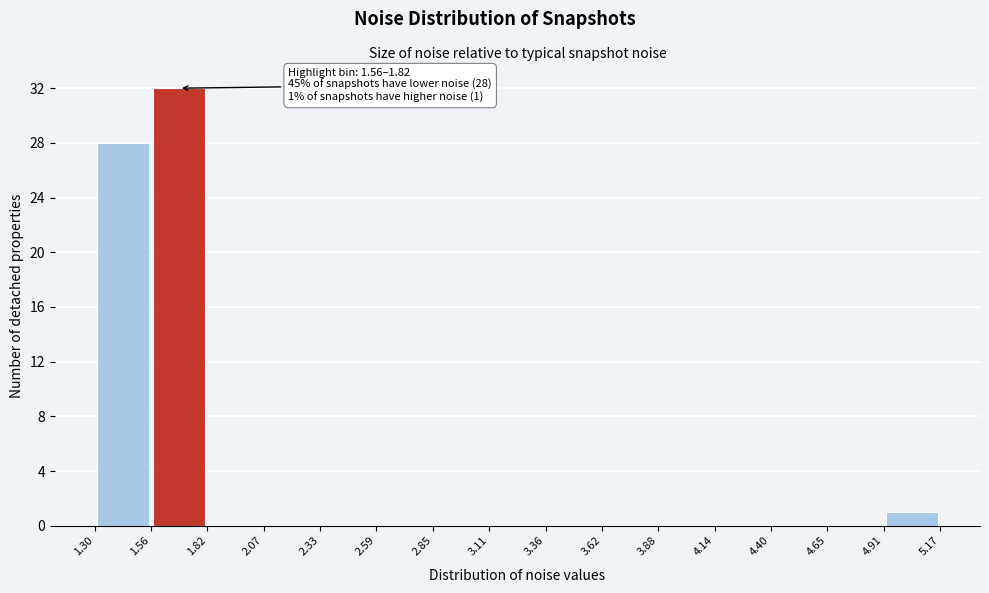

Which range on the x-axis has the tallest bar?

1.56 to 1.82